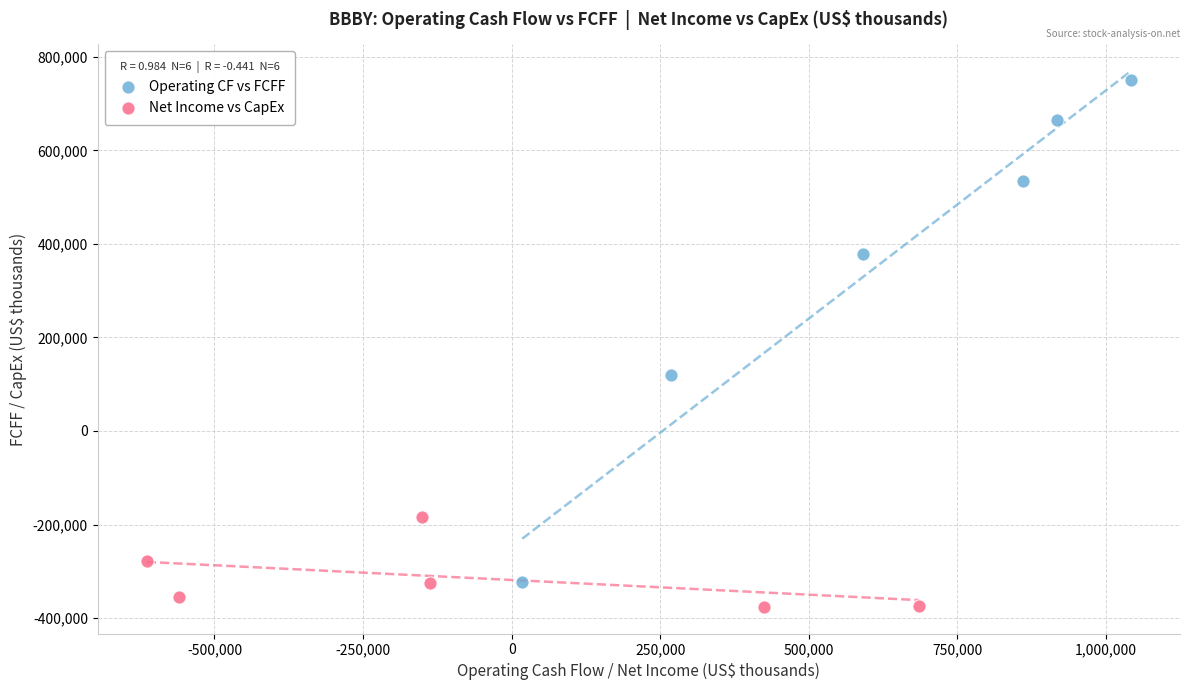

Which series contains the highest Y value?

Operating CF vs FCFF